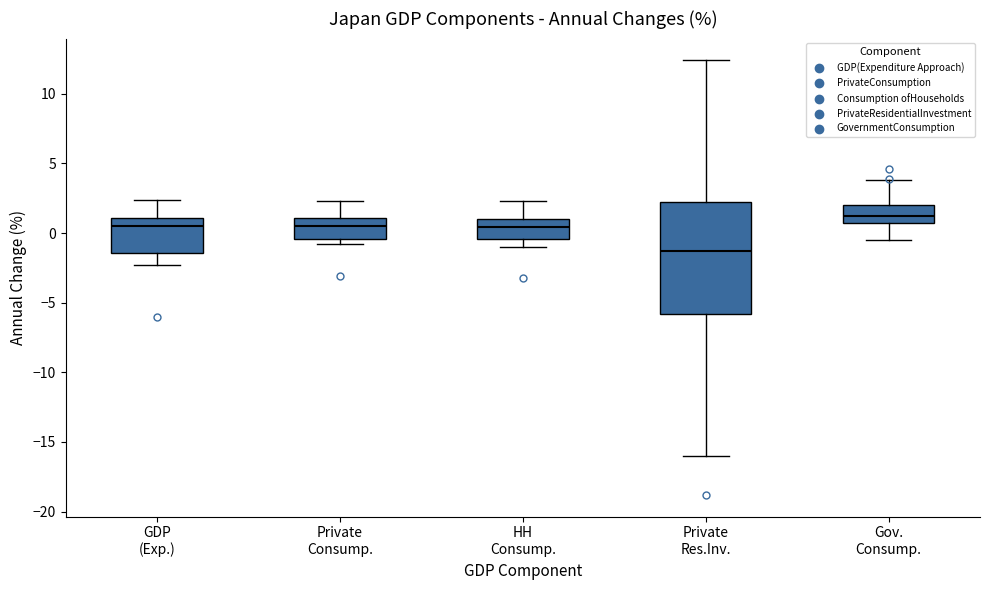

Where does the upper whisker of the box for GDP (Exp.) end on the y-axis? The values are not printed on the chart, so give them approximately, as read against the axis.

2.5